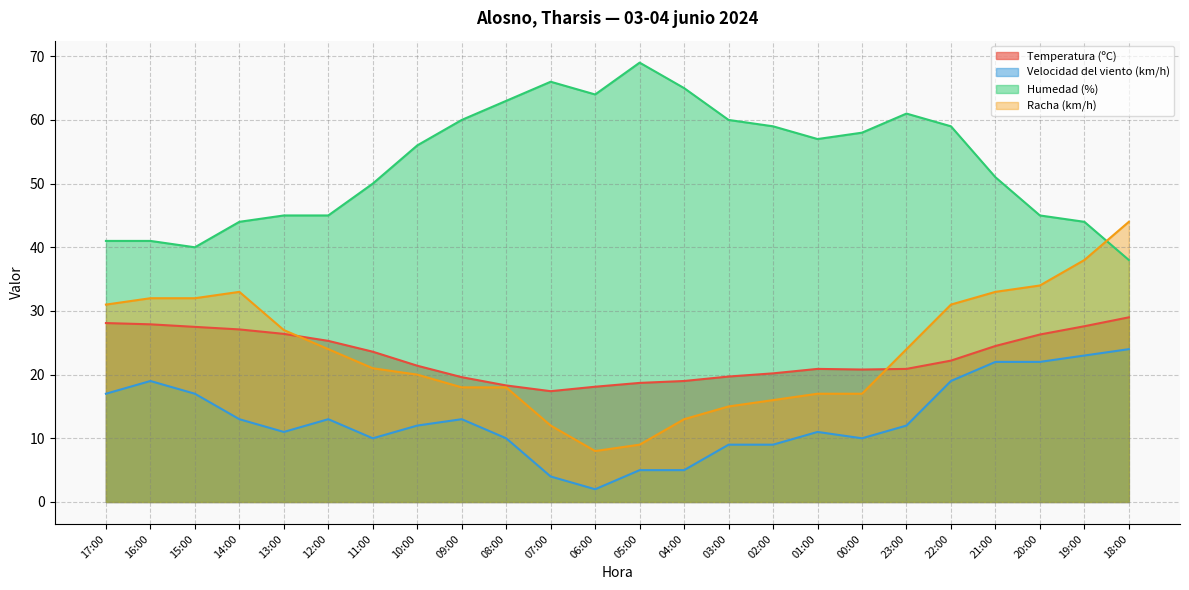

True or false: Humedad (%) and Velocidad del viento (km/h) cross at least once.

False